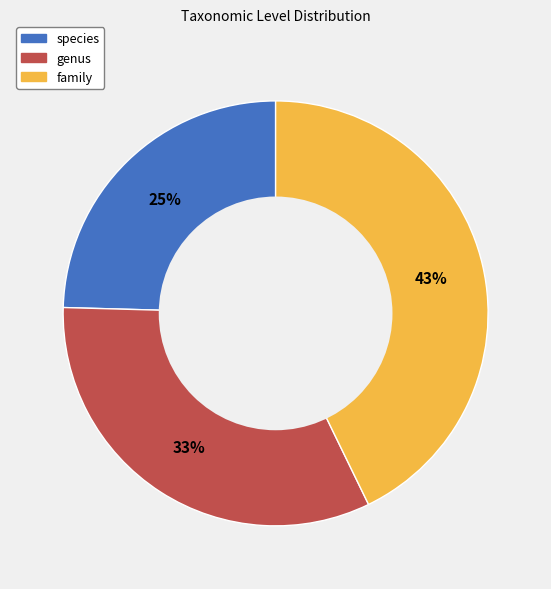

To the nearest percent, what portion does family represent?

43%